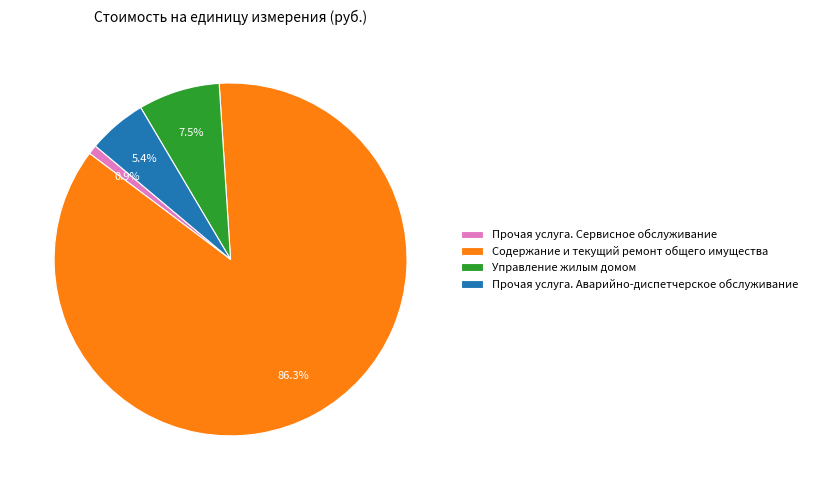

Which slice is the largest?

Содержание и текущий ремонт общего имущества